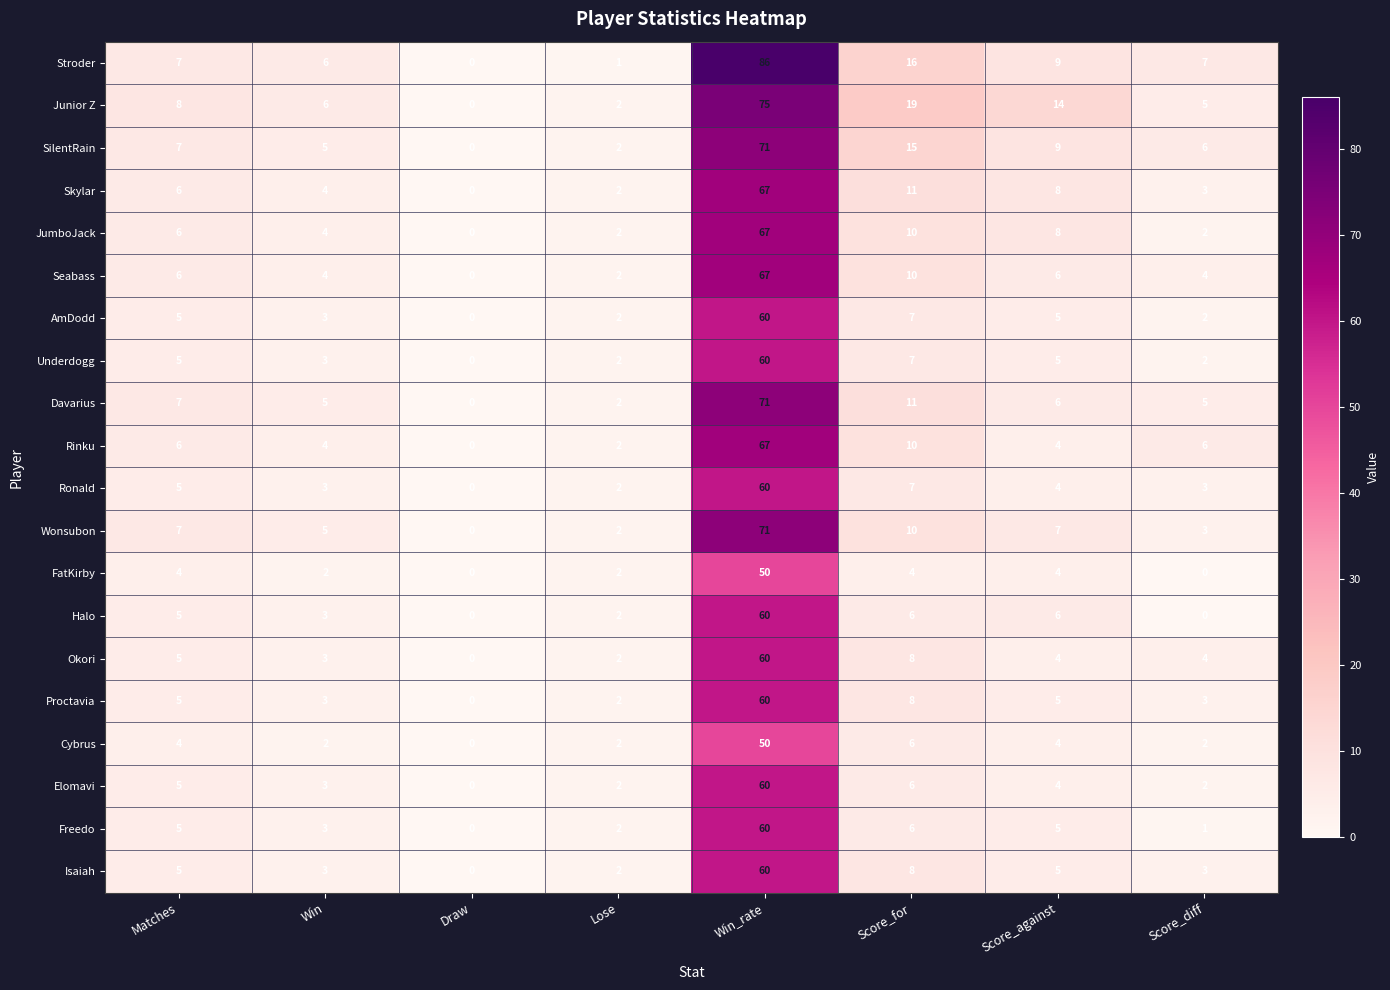

How many data points in Junior Z are less than 8?

4